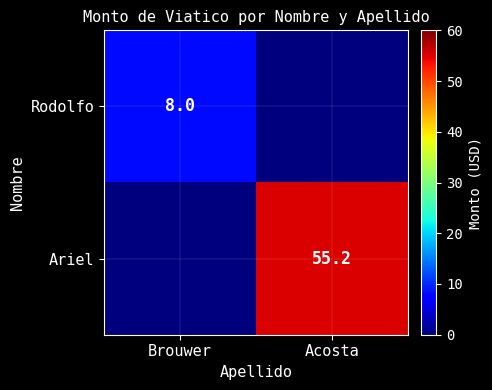

Is the value of Rodolfo at Brouwer greater than the value of Ariel at Acosta?

No